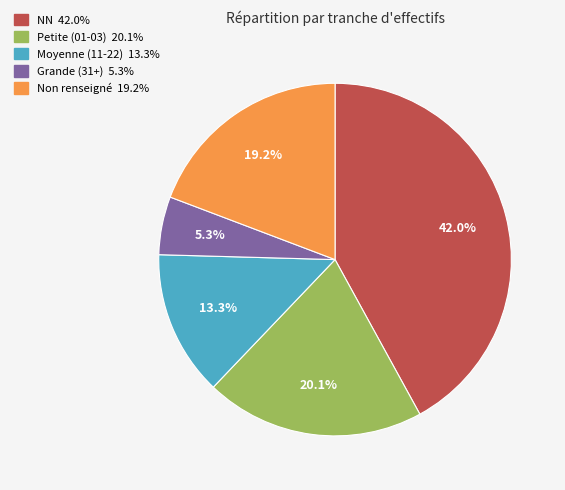

Is there a majority slice in this chart?

No